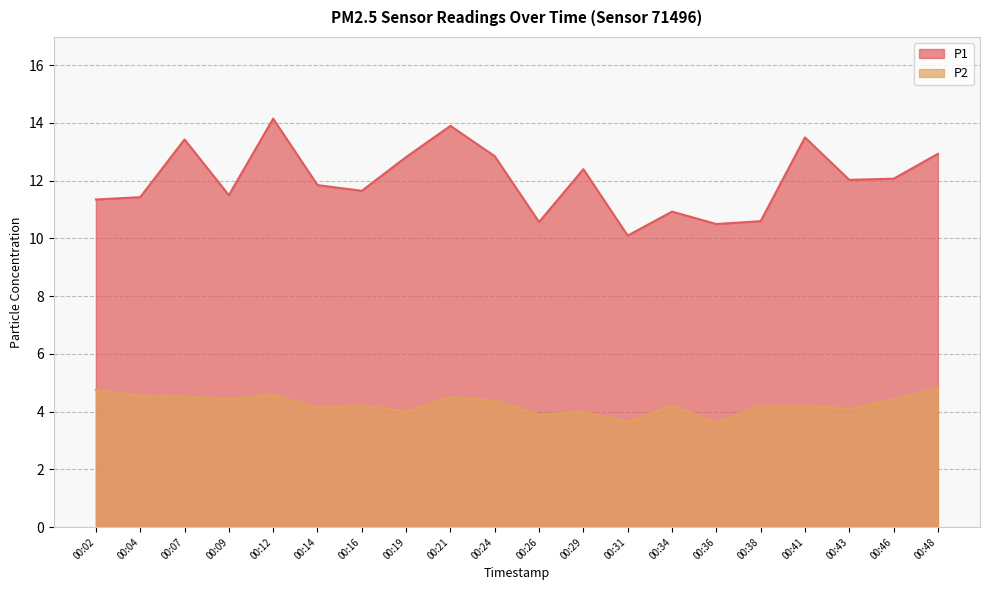

Which series has the widest spread of values?

P1